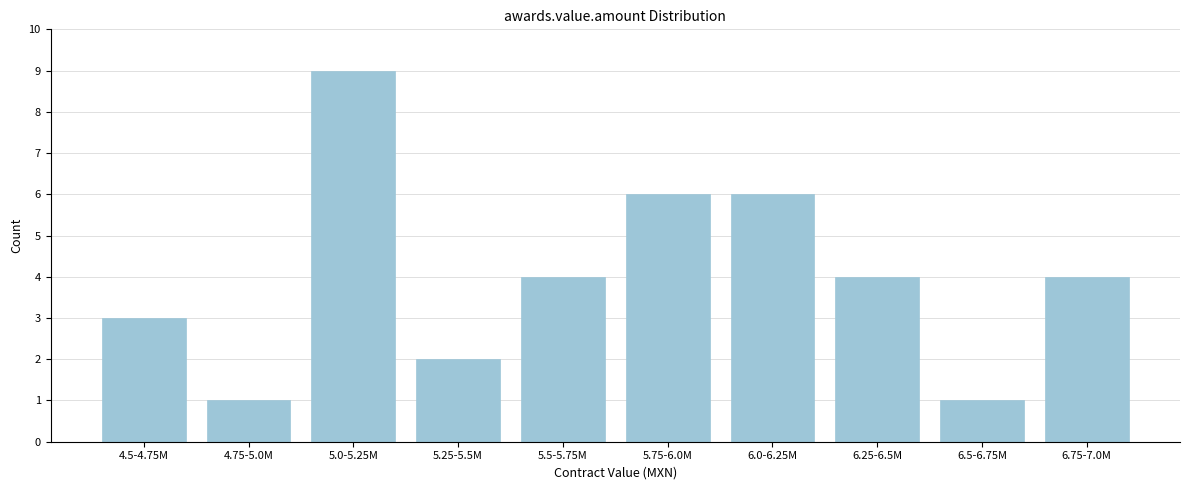

Reading left to right, list all the values displayed in this chart.

3	1	9	2	4	6	6	4	1	4